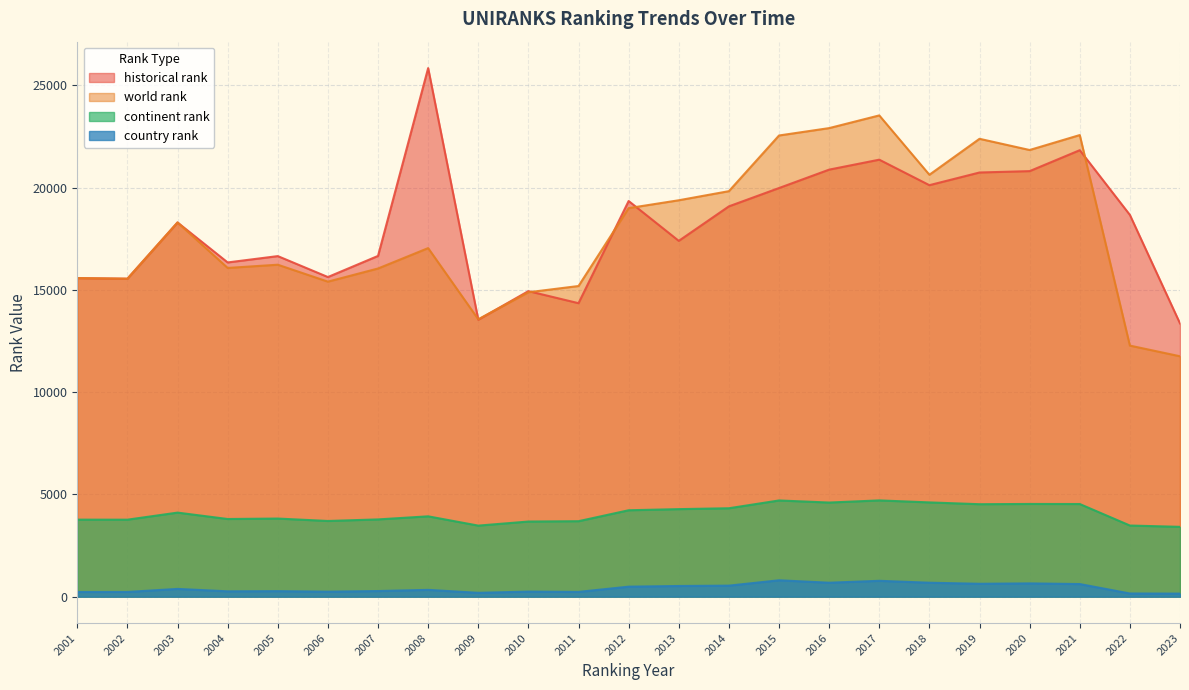

After their last crossing, which series has the higher values: world rank or historical rank?

historical rank